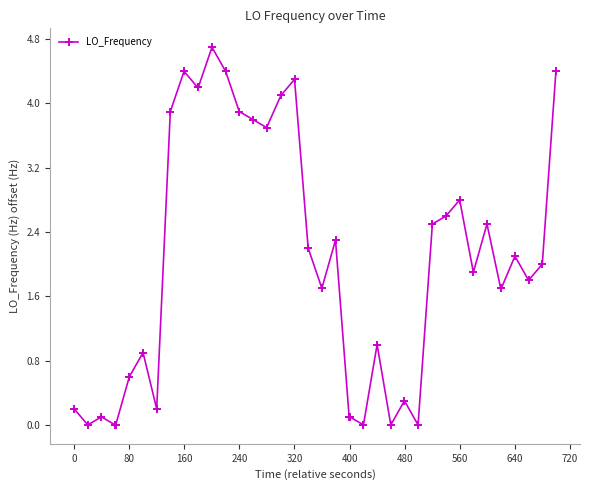

What is the difference between the maximum and minimum values?

4.7